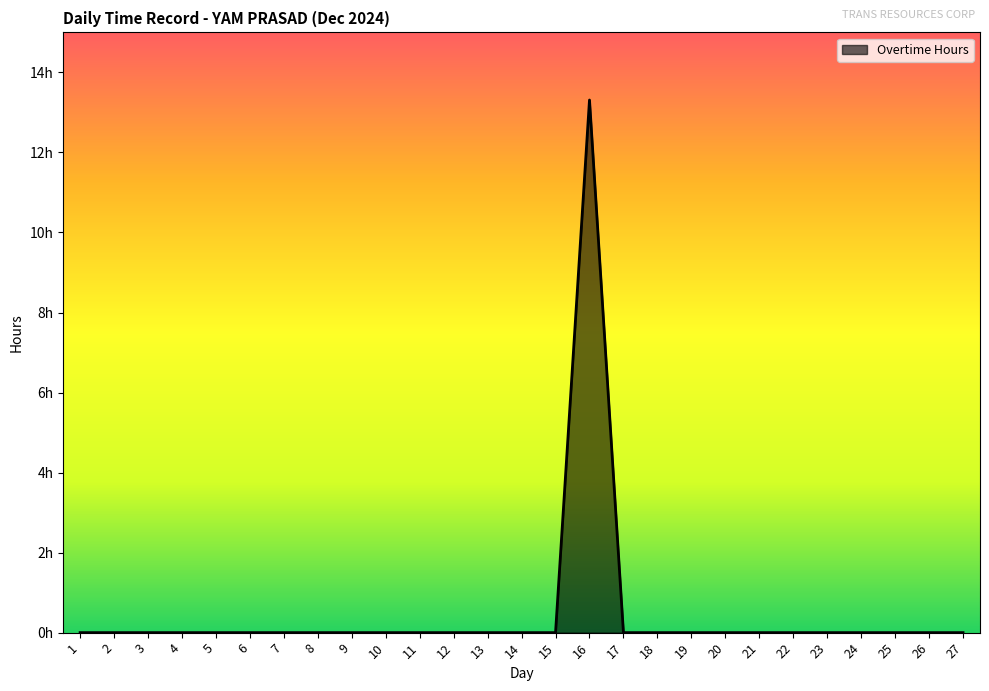

True or false: the data shows 6.1 at 21.

False